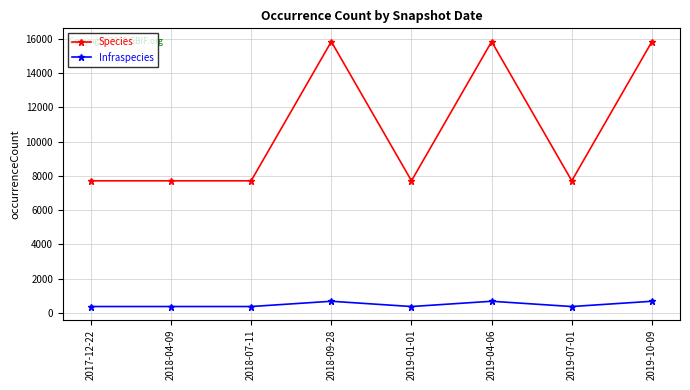

Reading right to left, what are all the values shown in this chart?

Species: 2019-10-09=15833	2019-07-01=7713	2019-04-06=15833	2019-01-01=7713	2018-09-28=15833	2018-07-11=7713	2018-04-09=7713	2017-12-22=7713
Infraspecies: 2019-10-09=687	2019-07-01=380	2019-04-06=687	2019-01-01=380	2018-09-28=687	2018-07-11=380	2018-04-09=380	2017-12-22=380